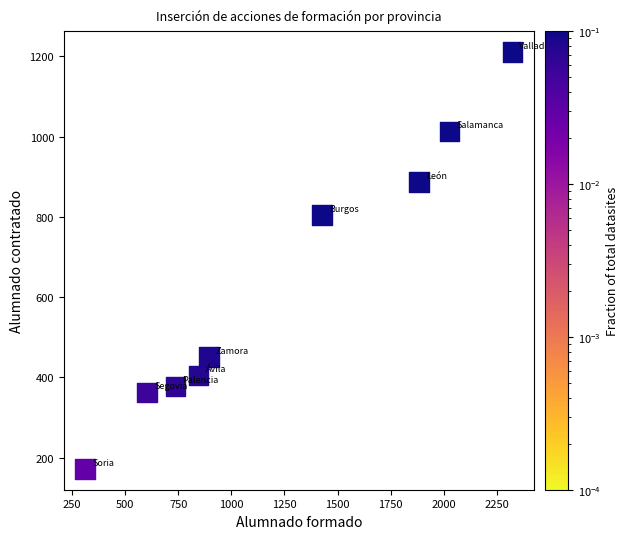

What Y value in the scatter plot is closest to 691?

805